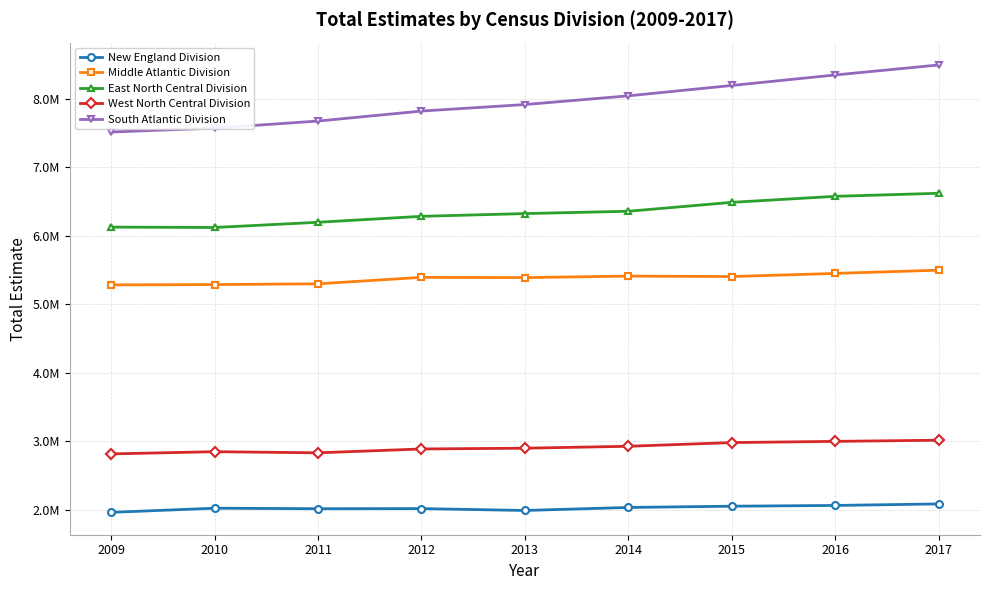

What is the total value across all series at 2009?

23708715